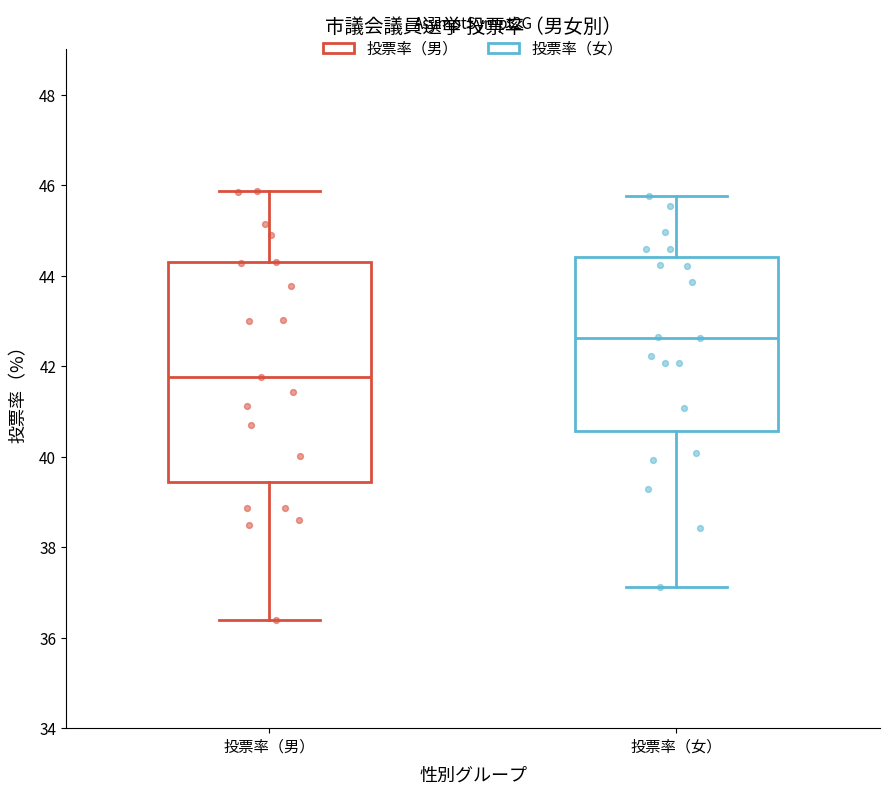

Reading left to right, transcribe this box plot: for each box, give where its median line is, the range the box spans, and where its two whiskers end, as read against the y-axis. The values are not printed on the chart, so give them approximately, as read against the axis.

投票率（男）: median 41.8, box 39.4 to 44.4, whiskers 36.4 to 45.8
投票率（女）: median 42.6, box 40.6 to 44.4, whiskers 37.2 to 45.8